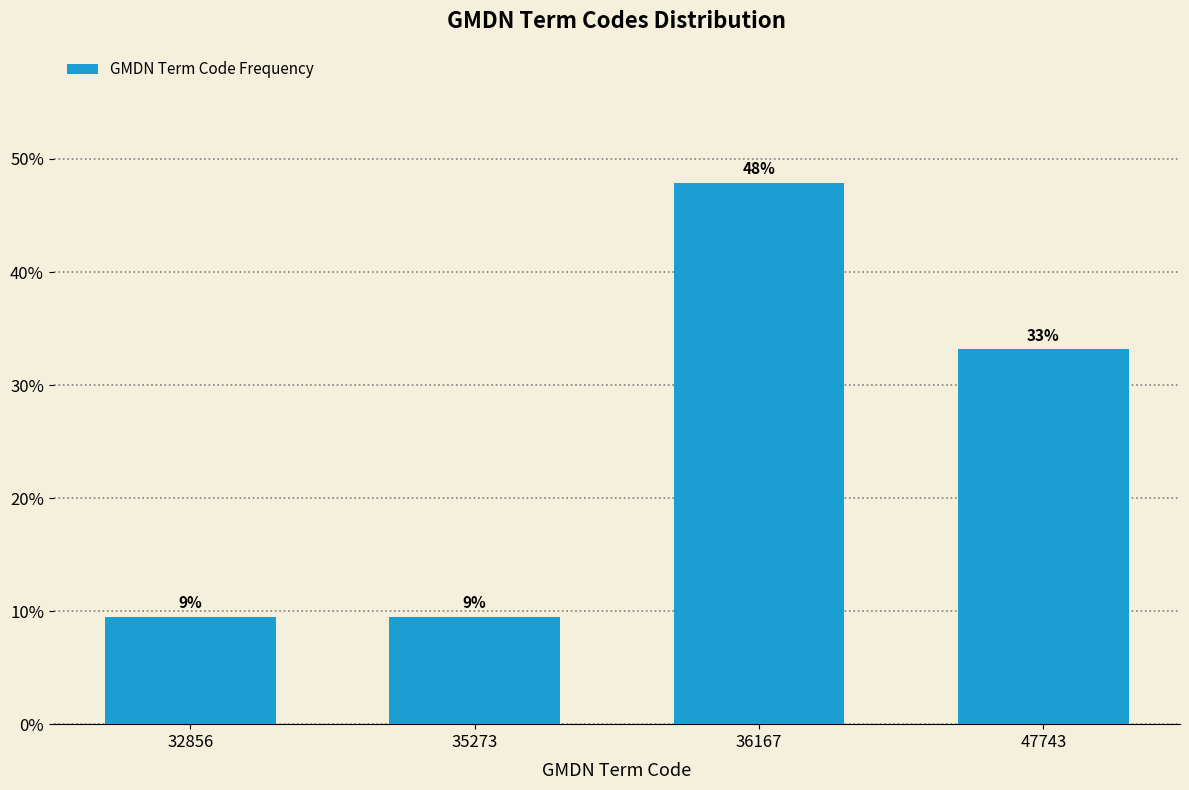

At which label is the value closest to 28?

47743